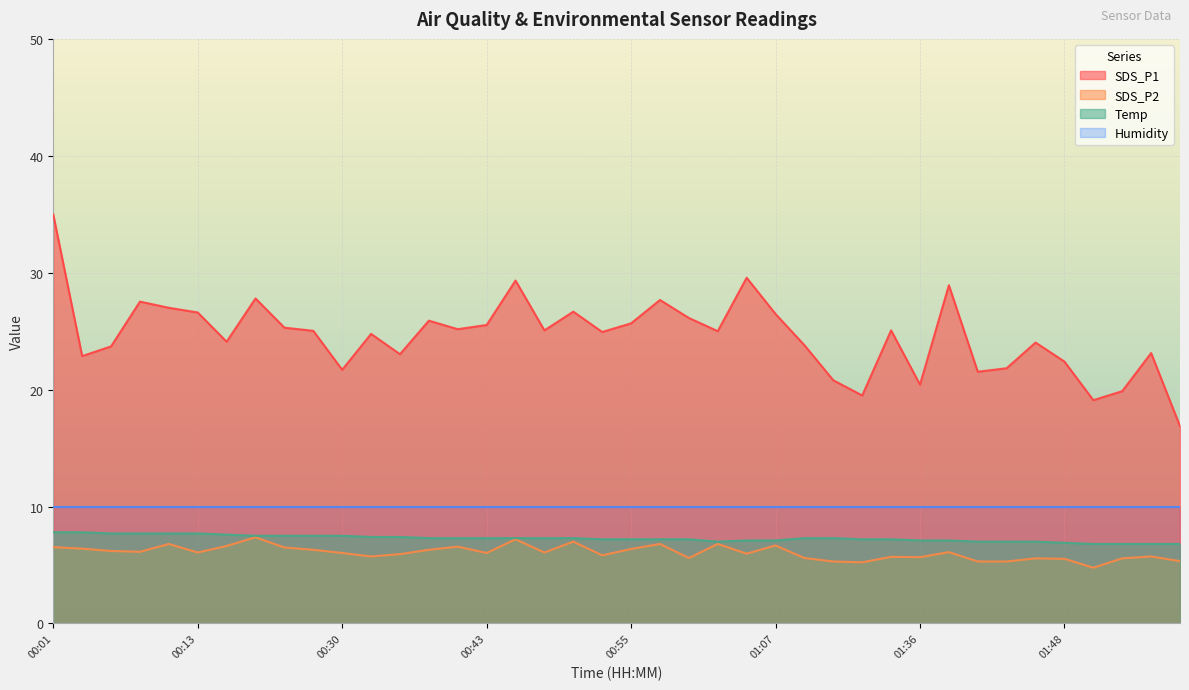

Does the chart display data point markers on the line(s)?

No